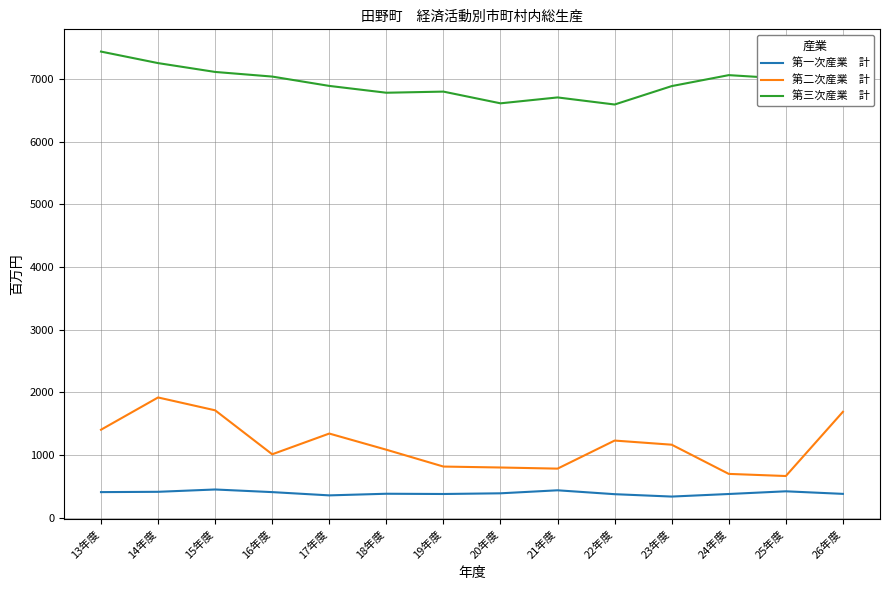

What is the total value across all series at 13年度?

9247